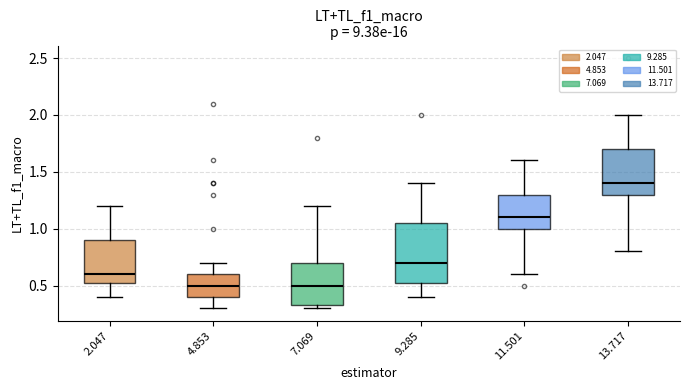

Comparing the boxes themselves (not the whiskers), which one is the tallest?

9.285